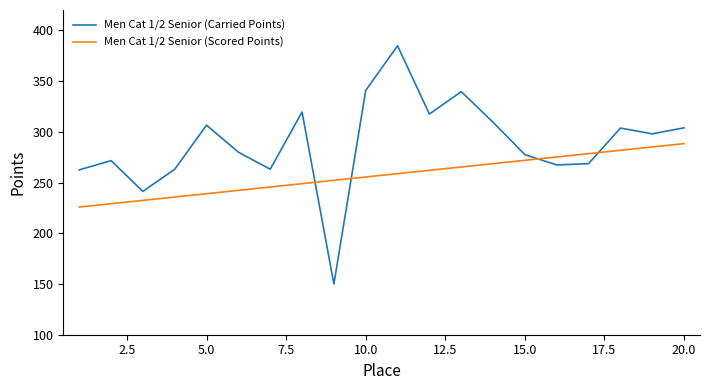

Rank the series by their maximum value, from highest to lowest.

Men Cat 1/2 Senior (Carried Points), Men Cat 1/2 Senior (Scored Points)